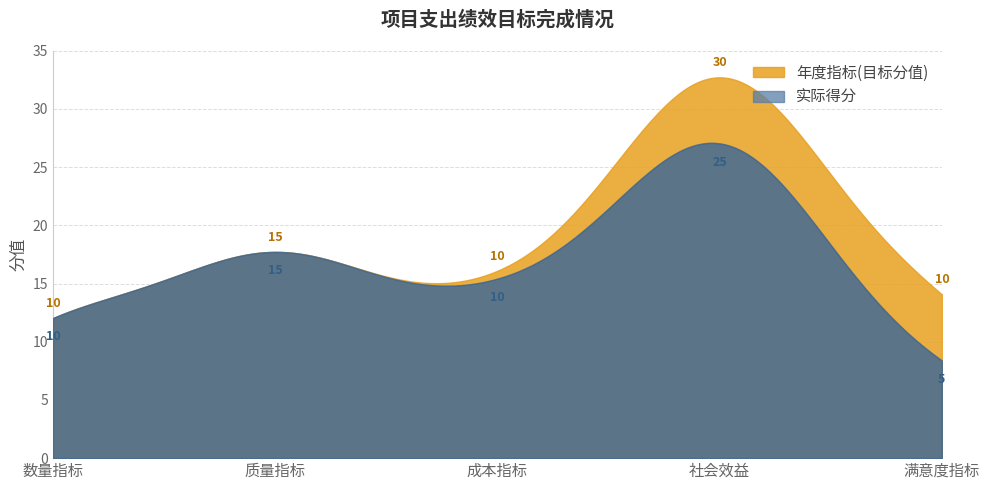

At how many categories does at least one series exceed 29?

1